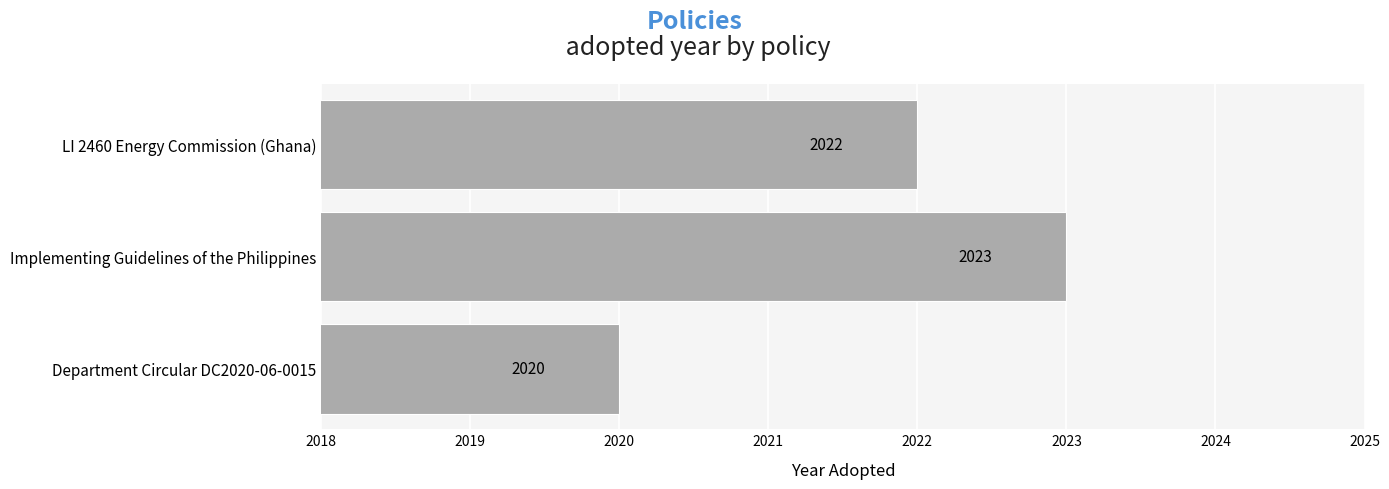

True or false: the data shows 2957 at LI 2460 Energy Commission (Ghana).

False